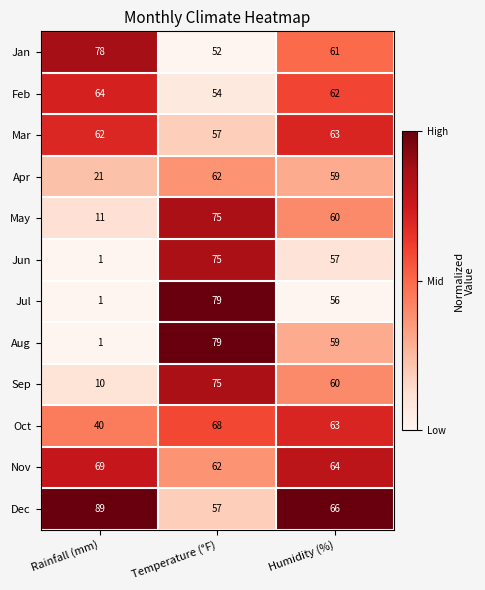

What is the maximum value shown in the chart?

89